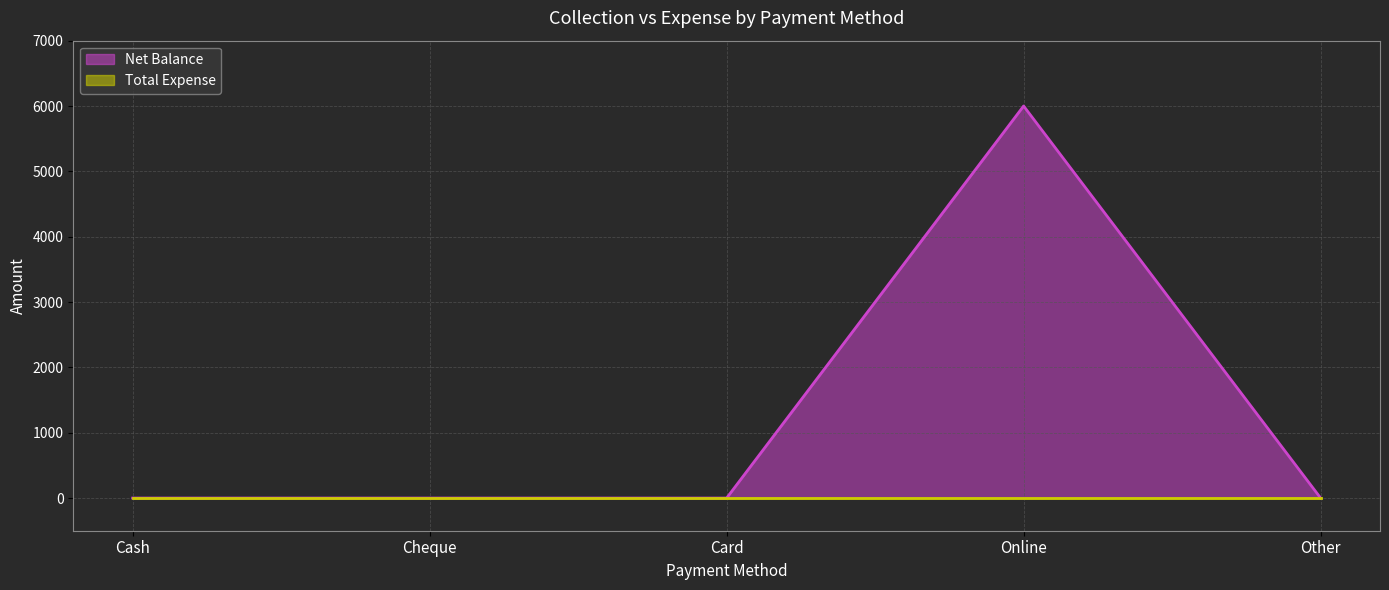

What is the difference between the maximum and second lowest values?

6000